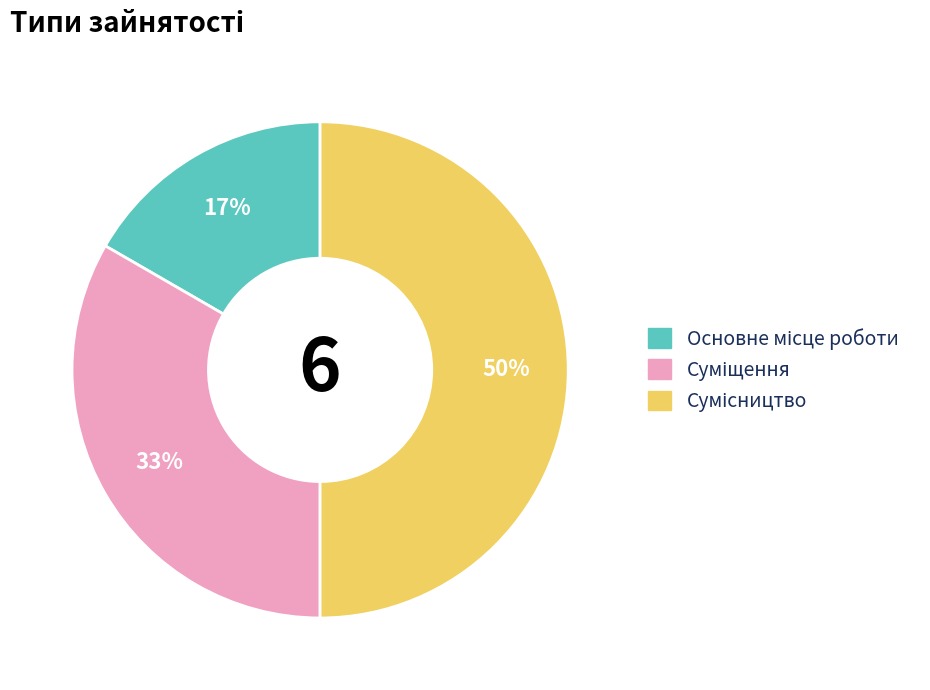

How many slices are in this pie chart?

3